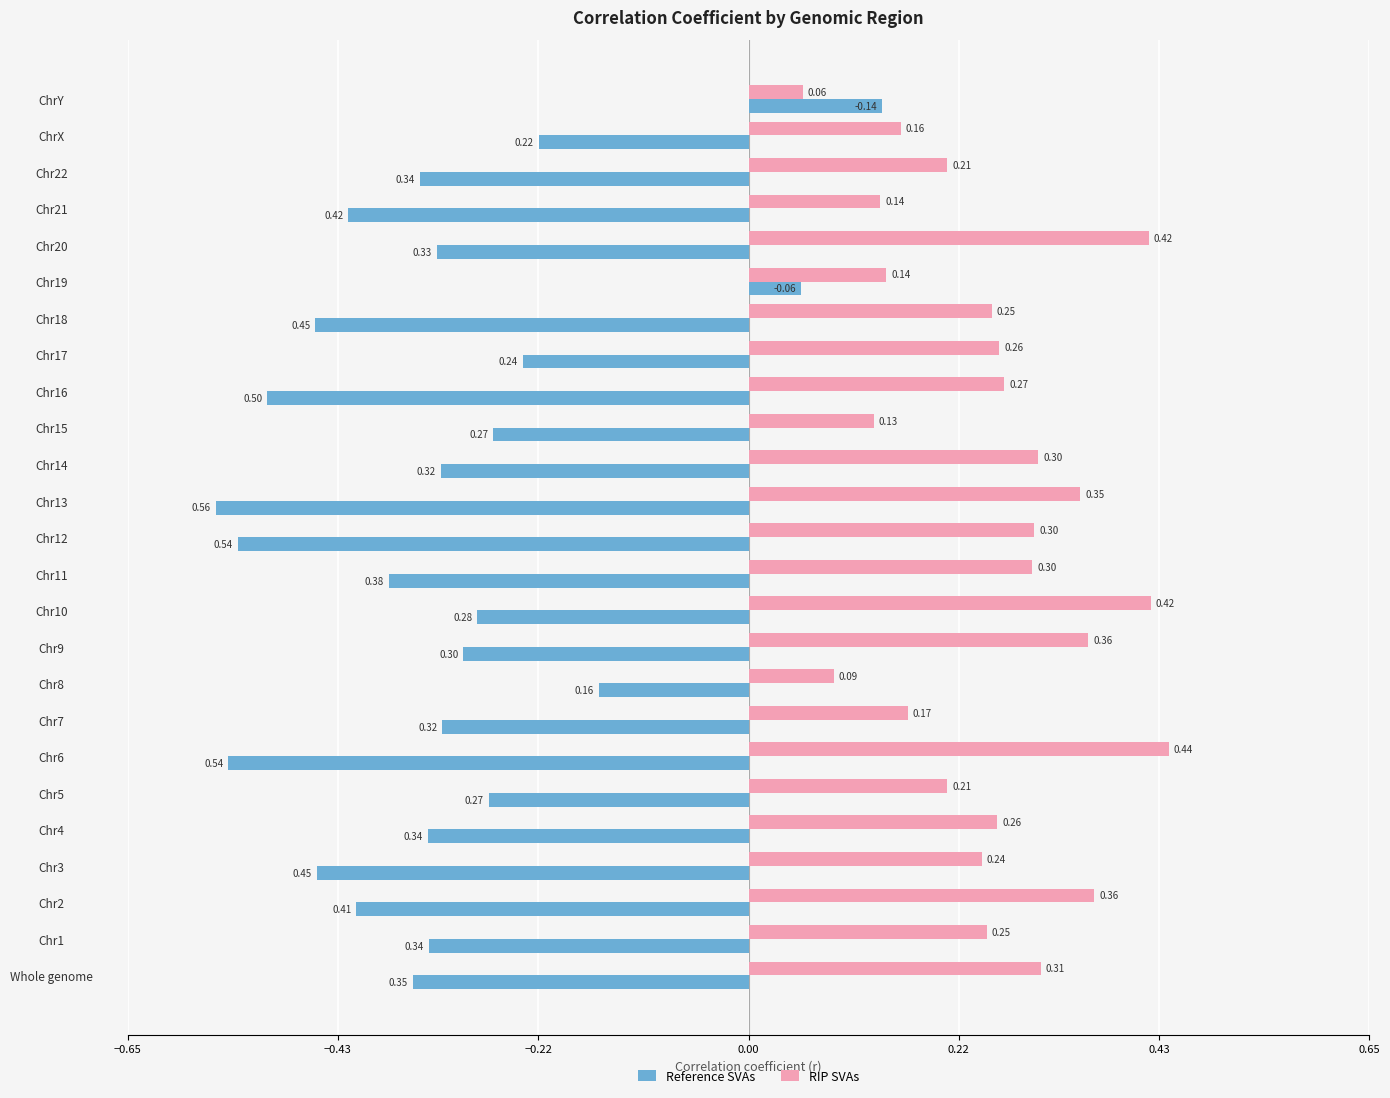

Which category has the highest value in the Reference SVAs series?

ChrY